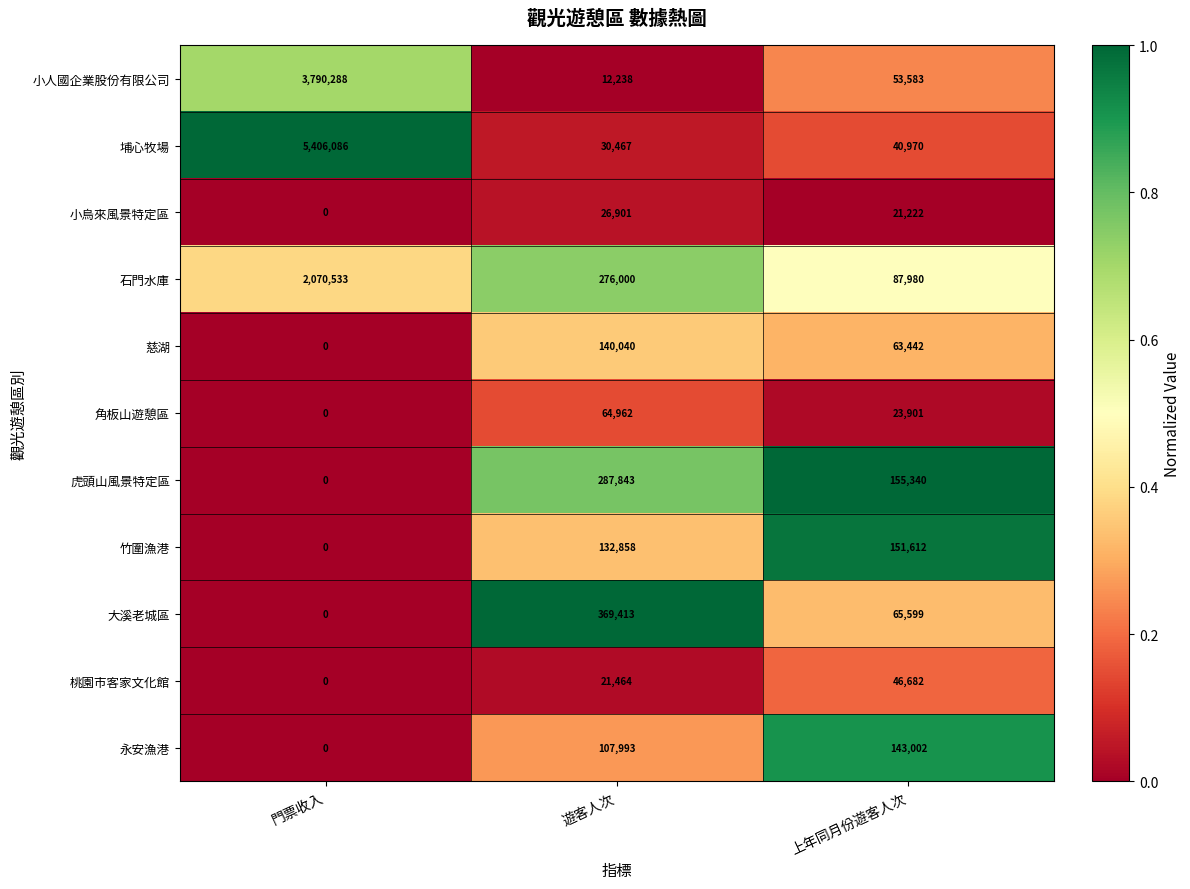

How many 慈湖 values are between 0 and 140040?

3